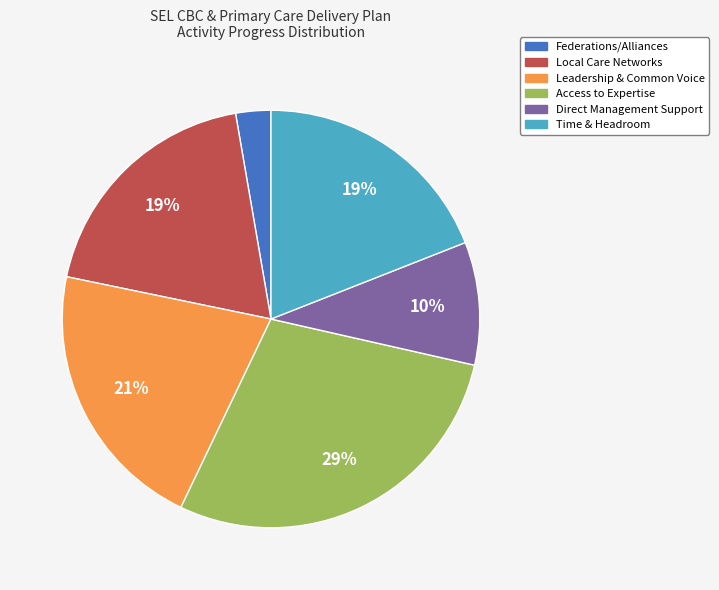

Is there any slice that represents more than half of the pie?

No